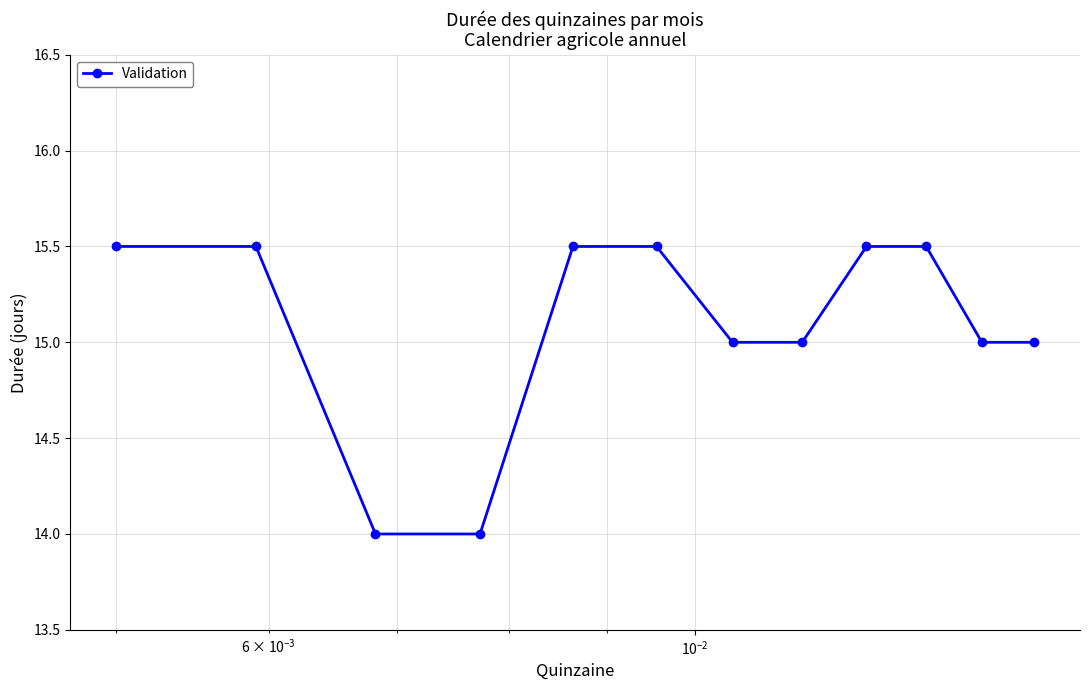

How many values are between 15 and 16?

10